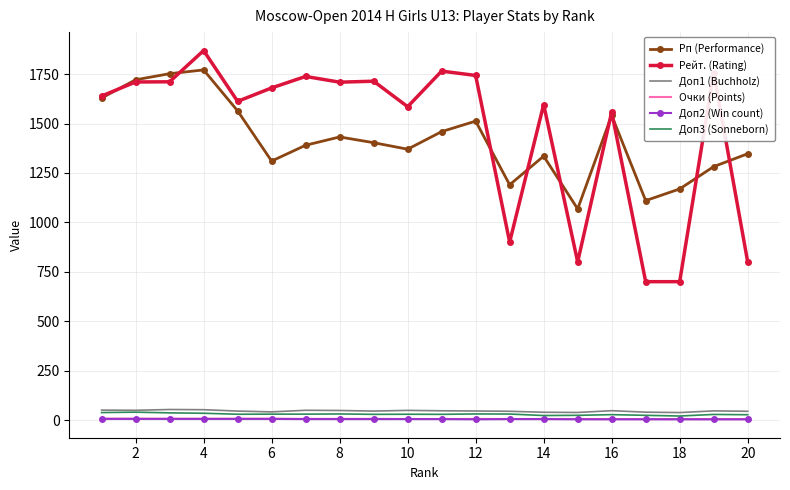

True or false: Рейт. (Rating) and Доп2 (Win count) intersect in this chart.

False